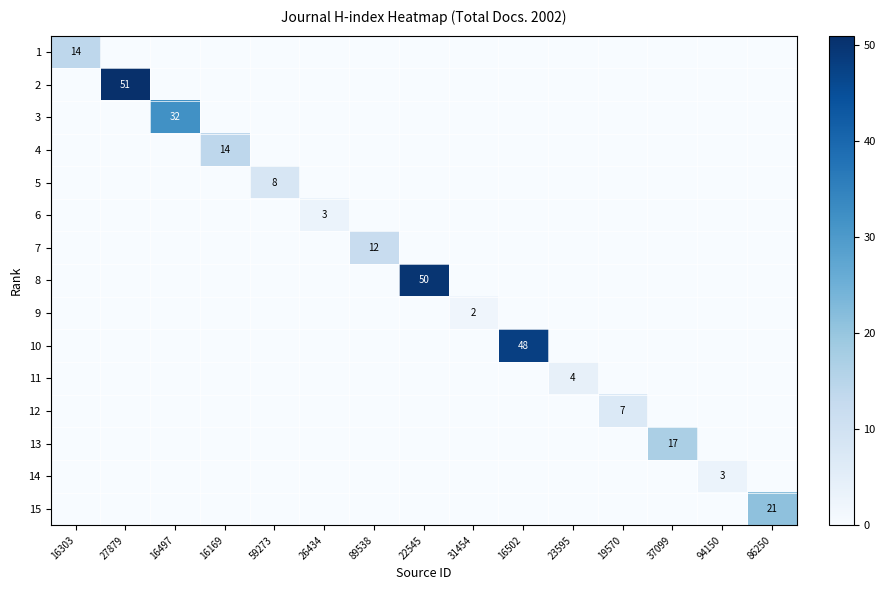

What is the total value across all series at 89538?

12